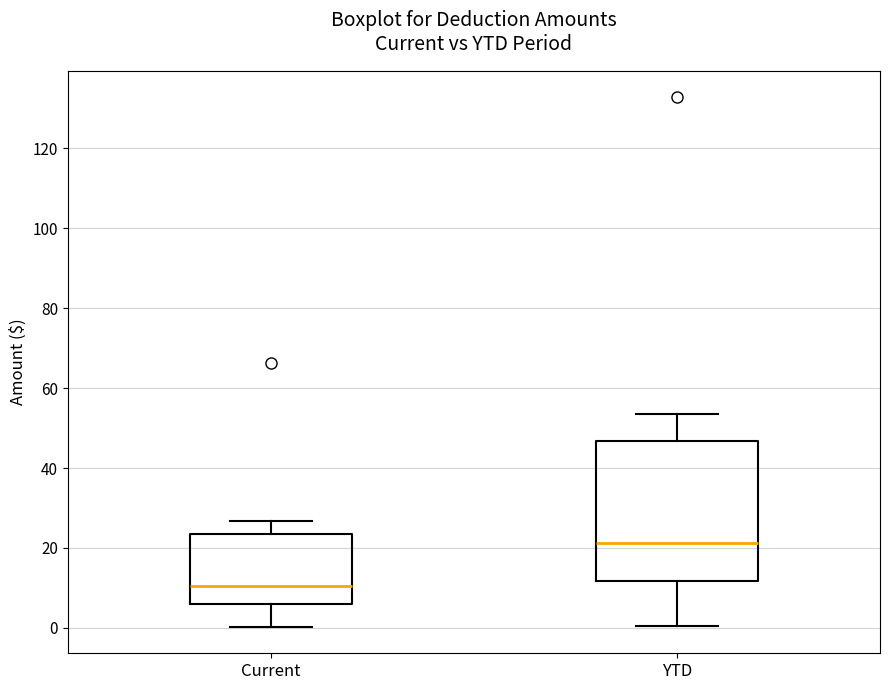

Reading left to right, read every box against the y-axis: the position of its median line, the range the box covers, and the ends of its whiskers. The values are not printed on the chart, so give them approximately, as read against the axis.

Current: median 10, box 6 to 24, whiskers 0 to 26
YTD: median 22, box 12 to 46, whiskers 0 to 54